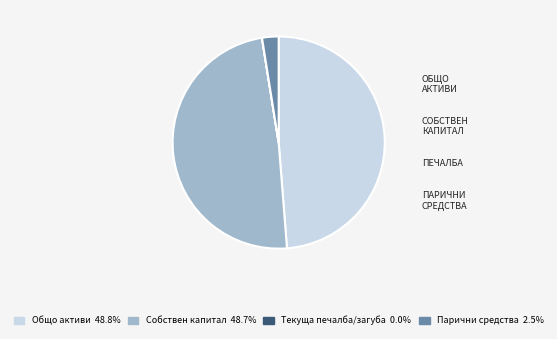

Does any single category account for the majority?

No